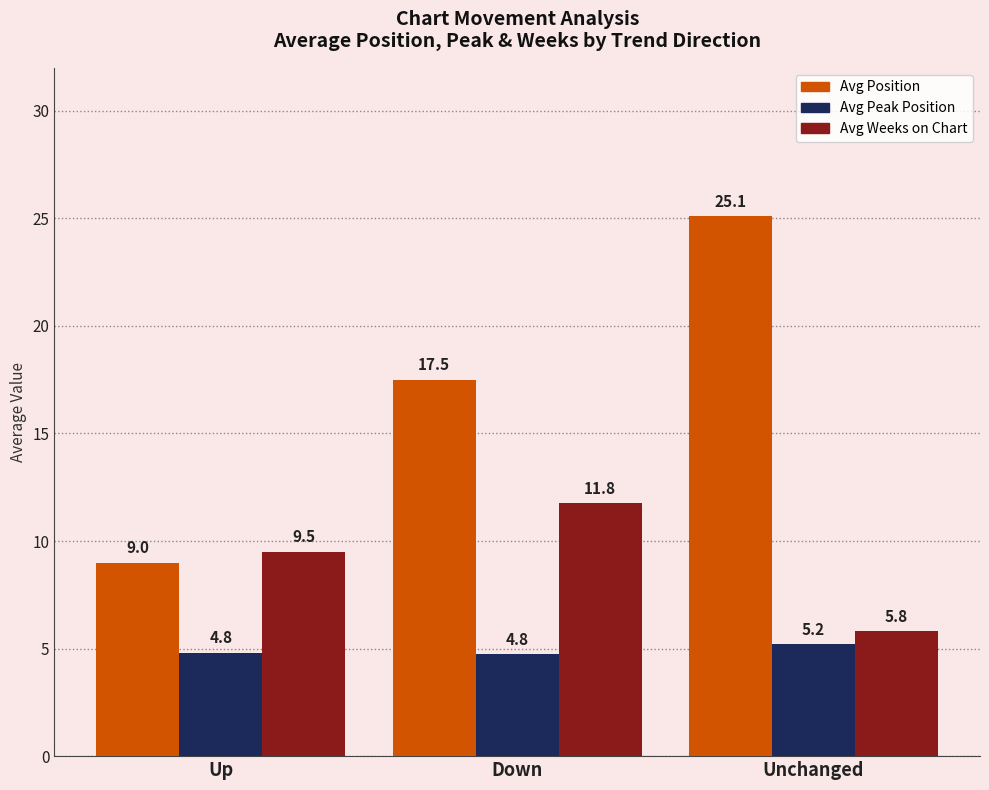

Rank the categories by Avg Weeks on Chart value from highest to lowest.

Down, Up, Unchanged